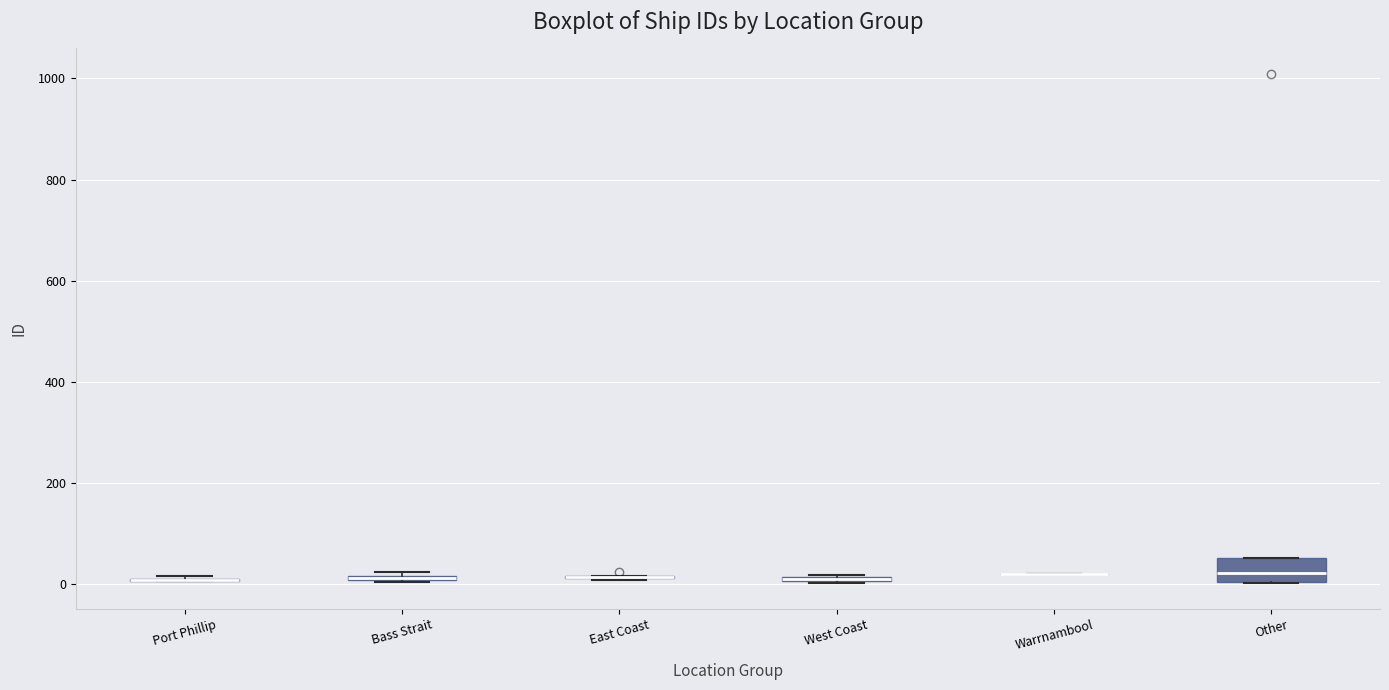

Which box is the tallest, from its lower edge to its upper edge?

Other